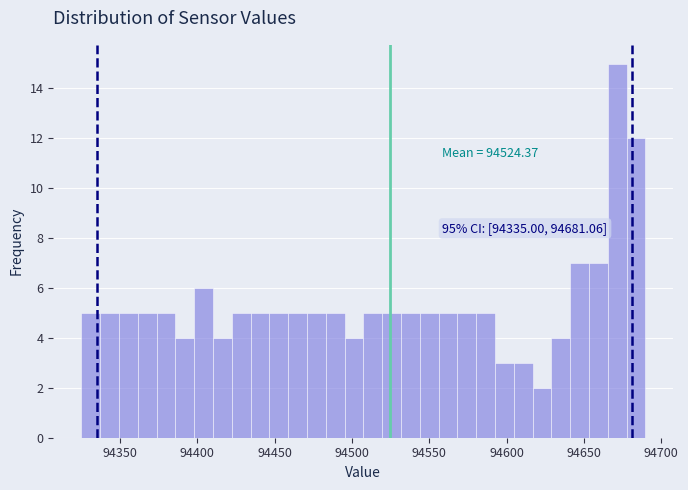

Read against the x-axis, roughly where is the centre of the tallest bar?

94670